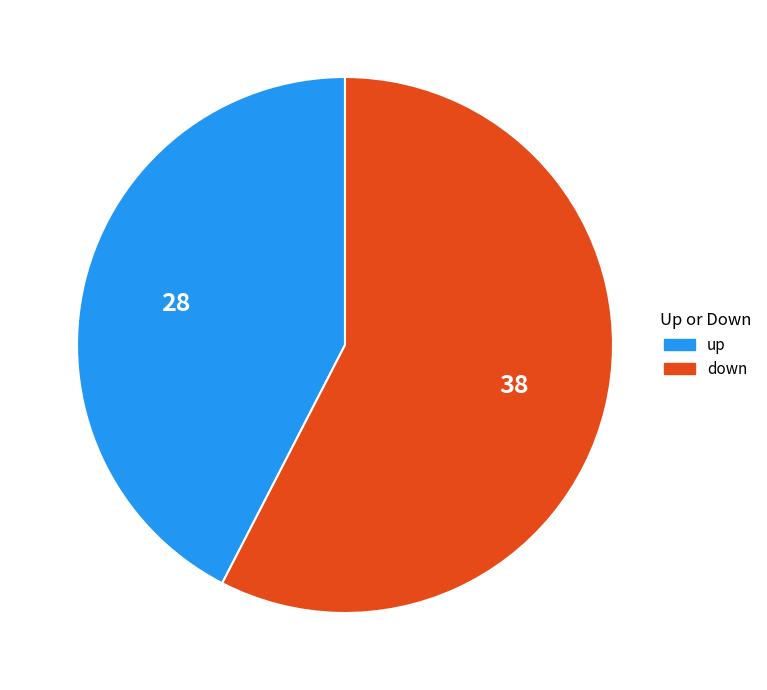

Is it true that up is 51% of the pie?

False